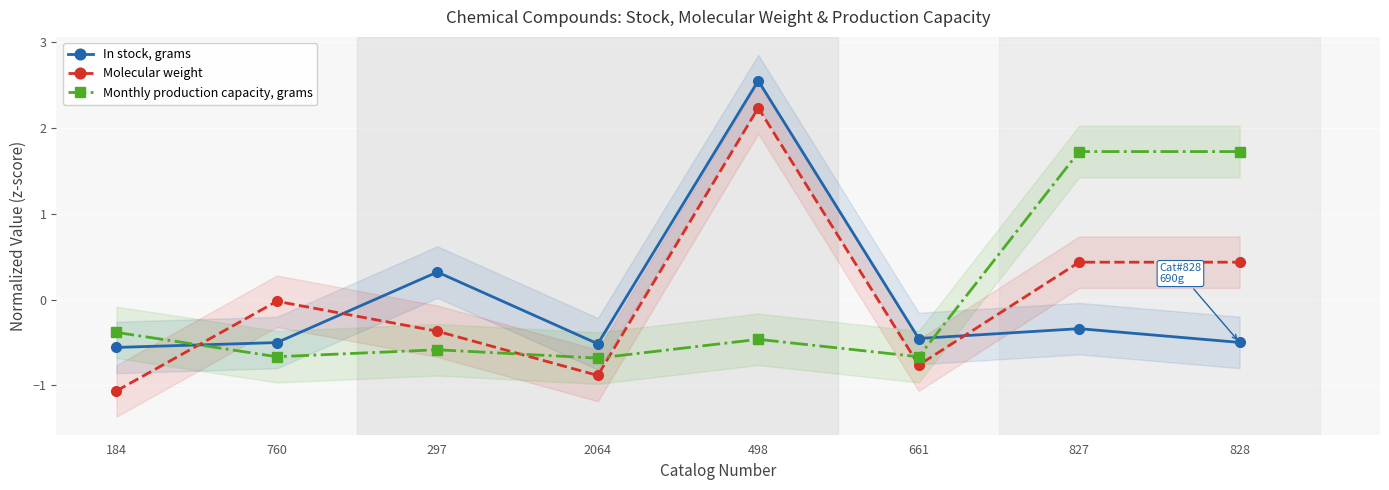

Rank the categories by Molecular weight value from highest to lowest.

498, 827, 828, 760, 297, 661, 2064, 184